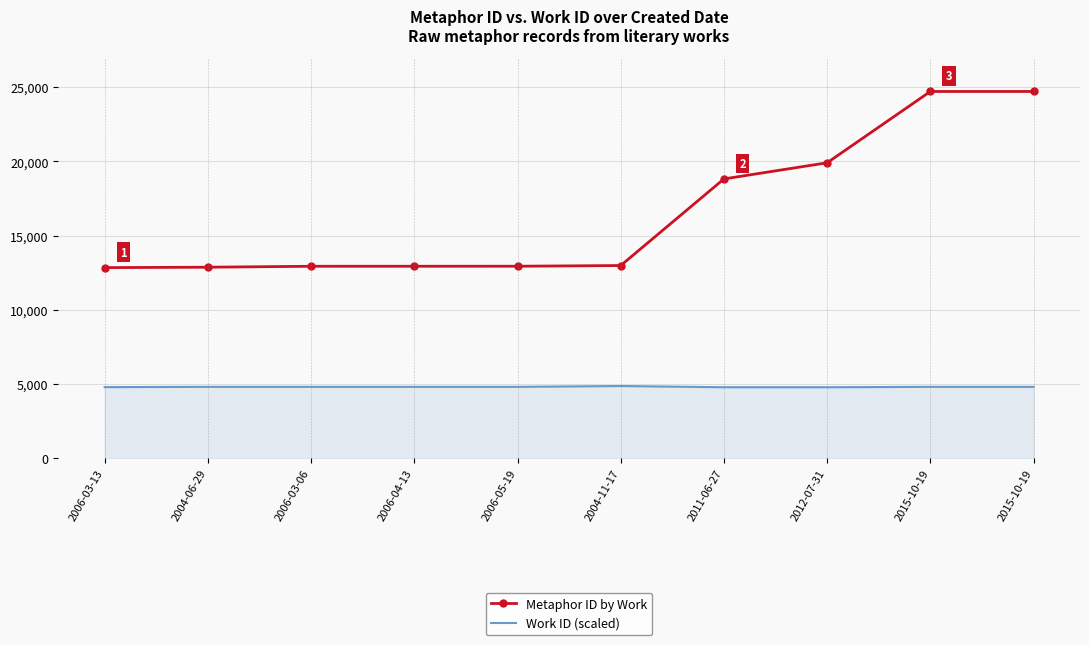

Reading left to right, list all the values displayed in this chart.

Metaphor ID by Work: 2006-03-13=12844	2004-06-29=12872	2006-03-06=12935	2006-04-13=12936	2006-05-19=12938	2004-11-17=12984	2011-06-27=18819	2012-07-31=19907	2015-10-19=24711	2015-10-19=24712
Work ID (scaled): 2006-03-13=4793	2004-06-29=4812	2006-03-06=4812	2006-04-13=4812	2006-05-19=4812	2004-11-17=4867	2011-06-27=4785	2012-07-31=4785	2015-10-19=4812	2015-10-19=4812